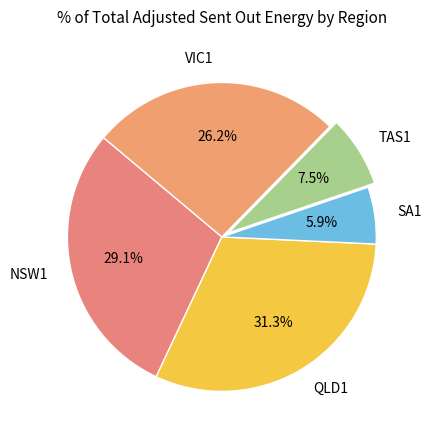

Approximately how many times larger is the value at TAS1 compared to QLD1?

0.2